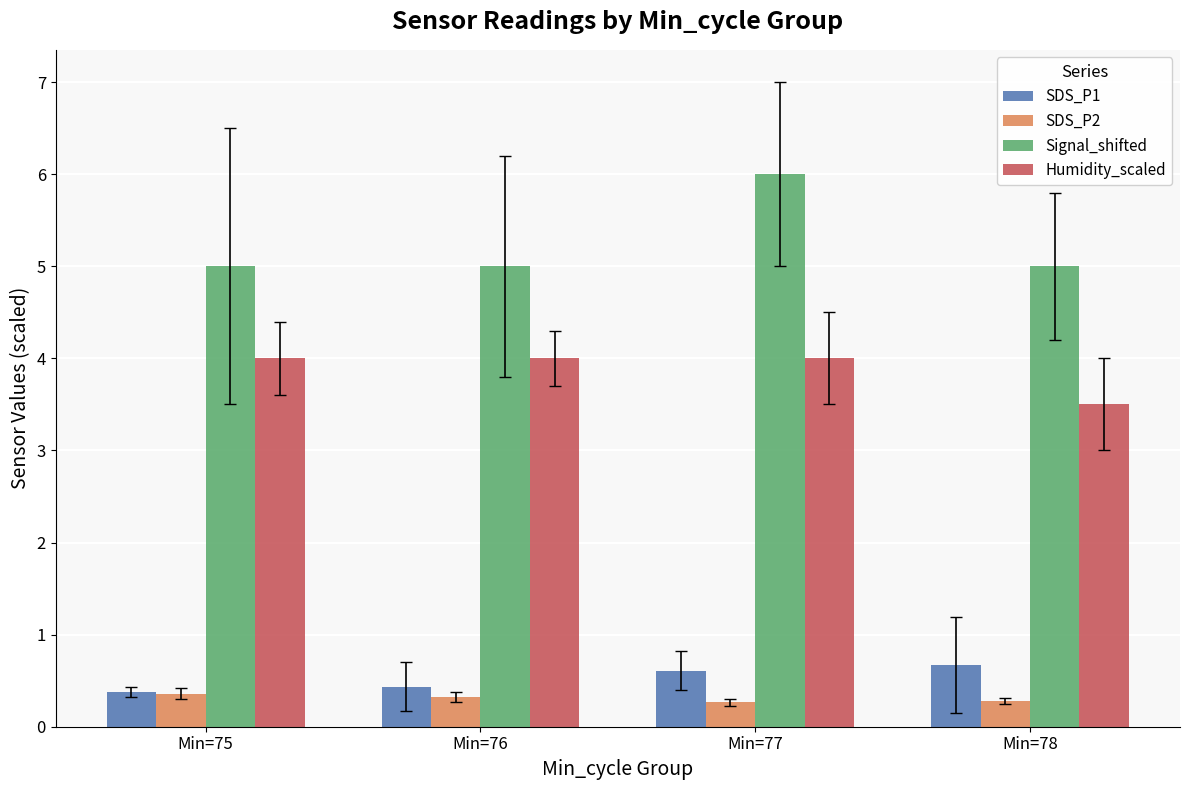

What is the average value of the SDS_P2 series?

0.3